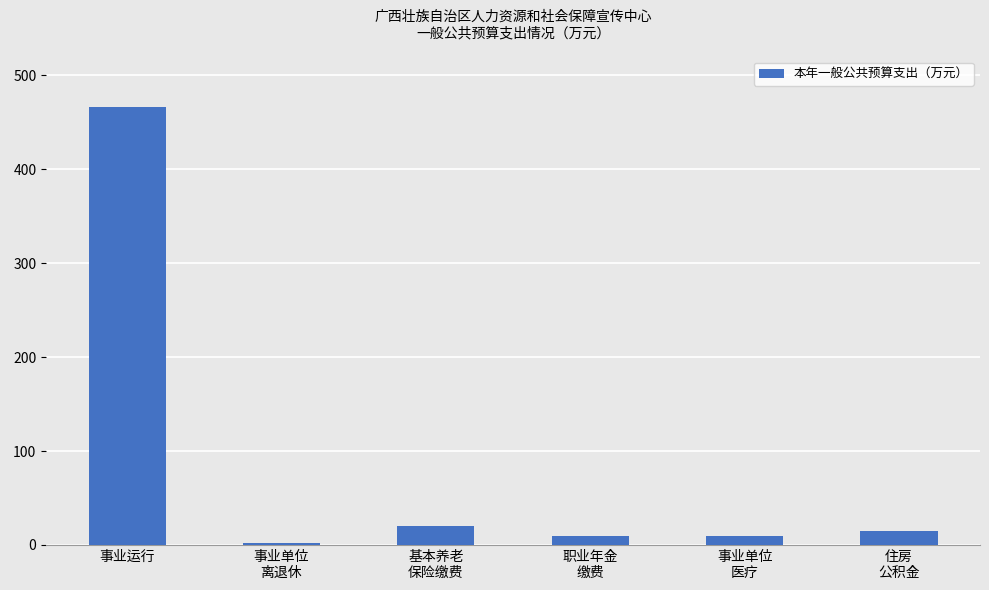

Which category has the highest value across all series?

事业运行